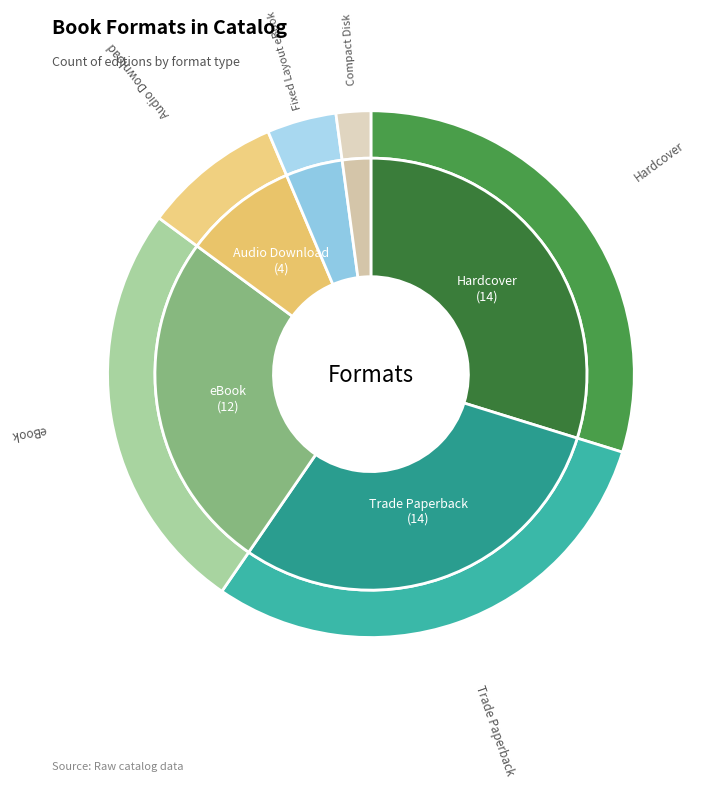

Rank the categories by value from highest to lowest.

Hardcover, Trade Paperback, eBook, Audio Download, Fixed Layout eBook, Compact Disk